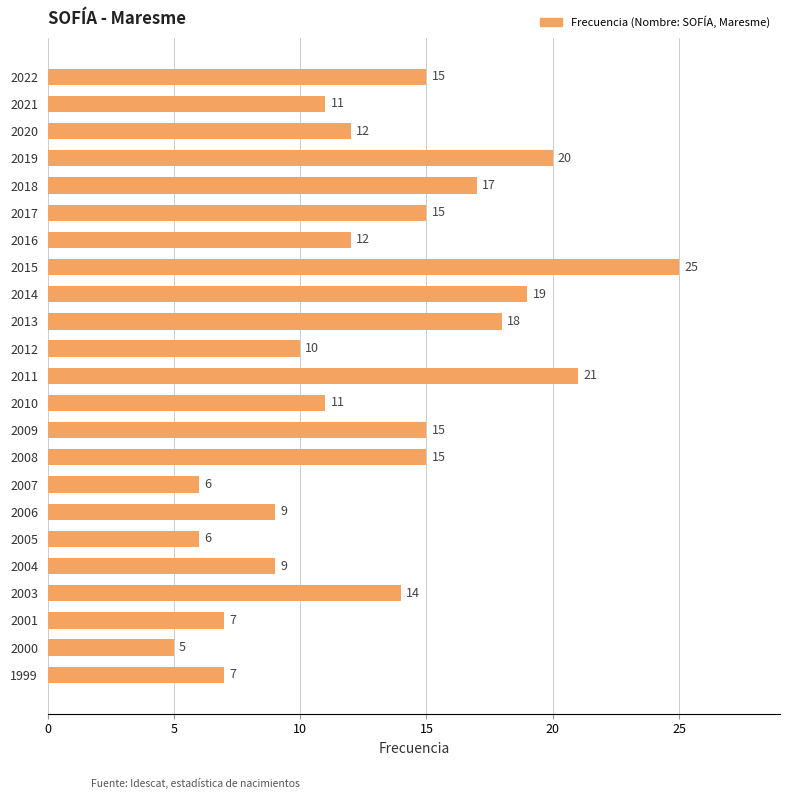

What is the sum of all values?

299